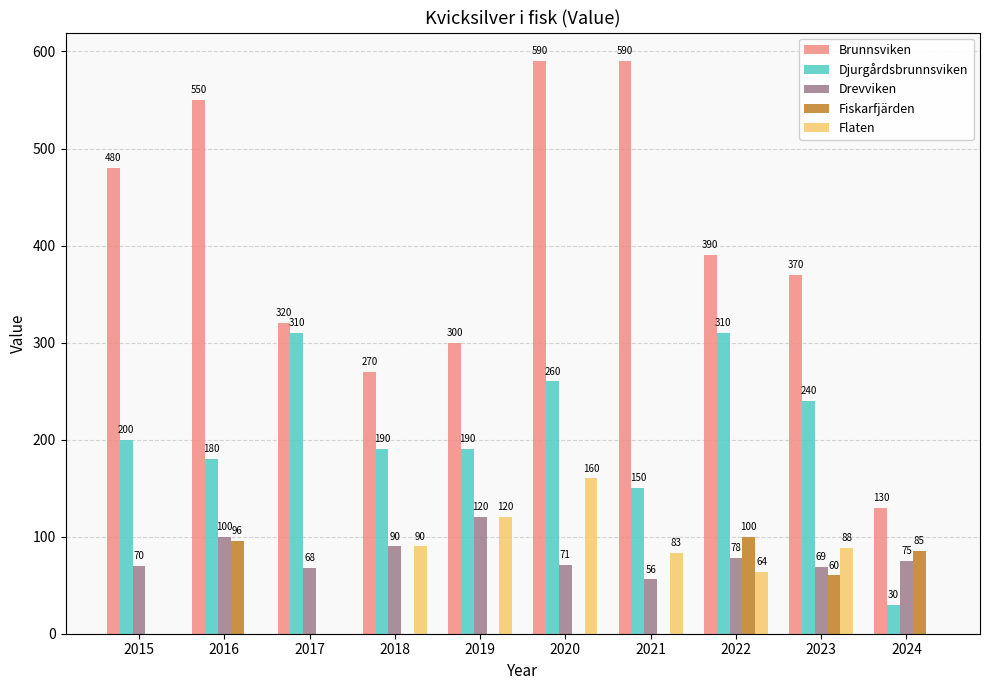

Is it true that Flaten equals 126 at 2021?

False